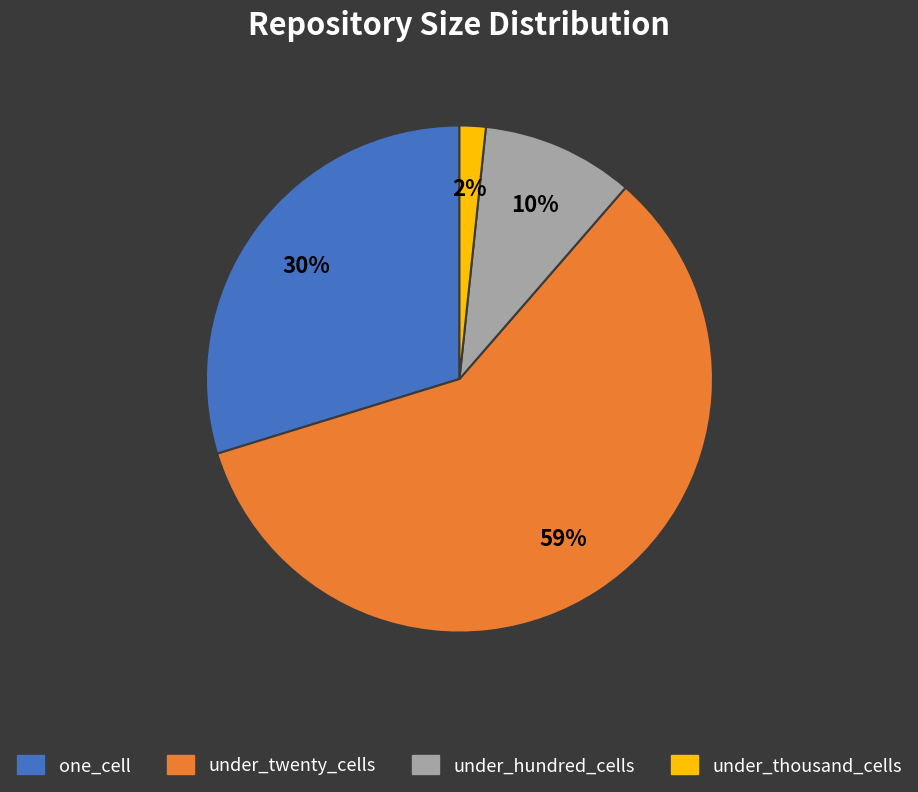

To the nearest percent, what is the average slice percentage?

25%